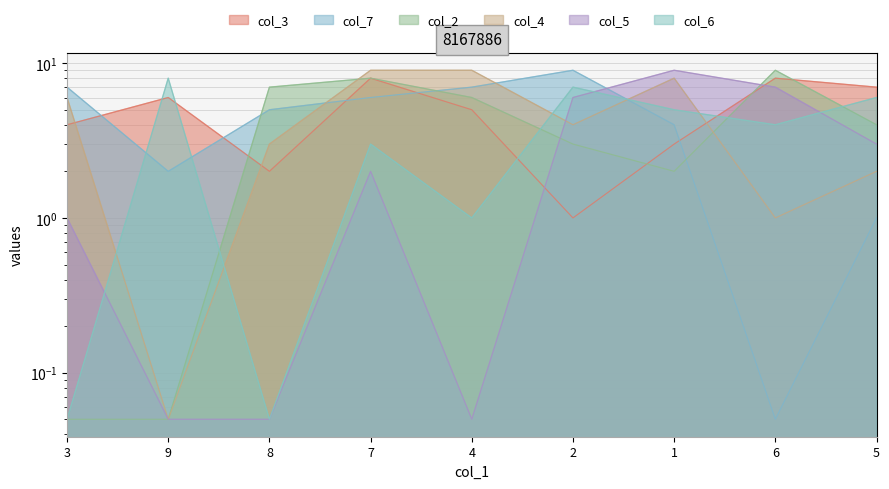

True or false: col_4 has a value of 0.1 at 9.

True